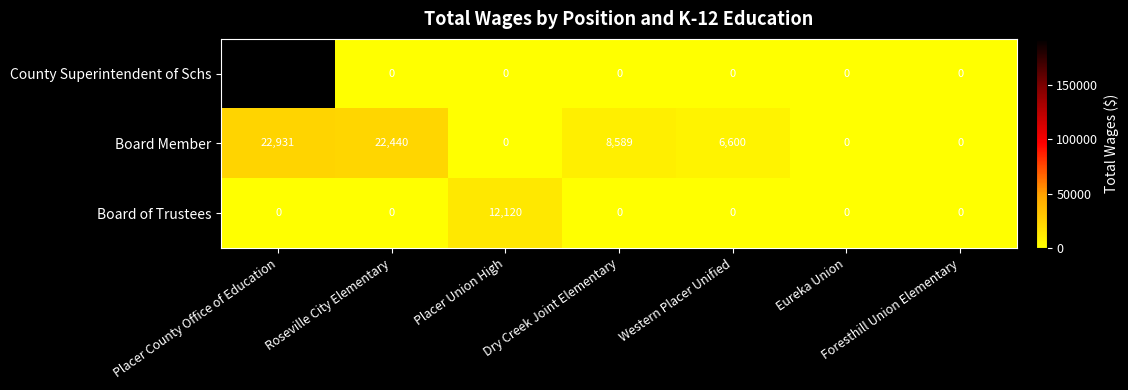

True or false: County Superintendent of Schs has a value of 0 at Foresthill Union Elementary.

True